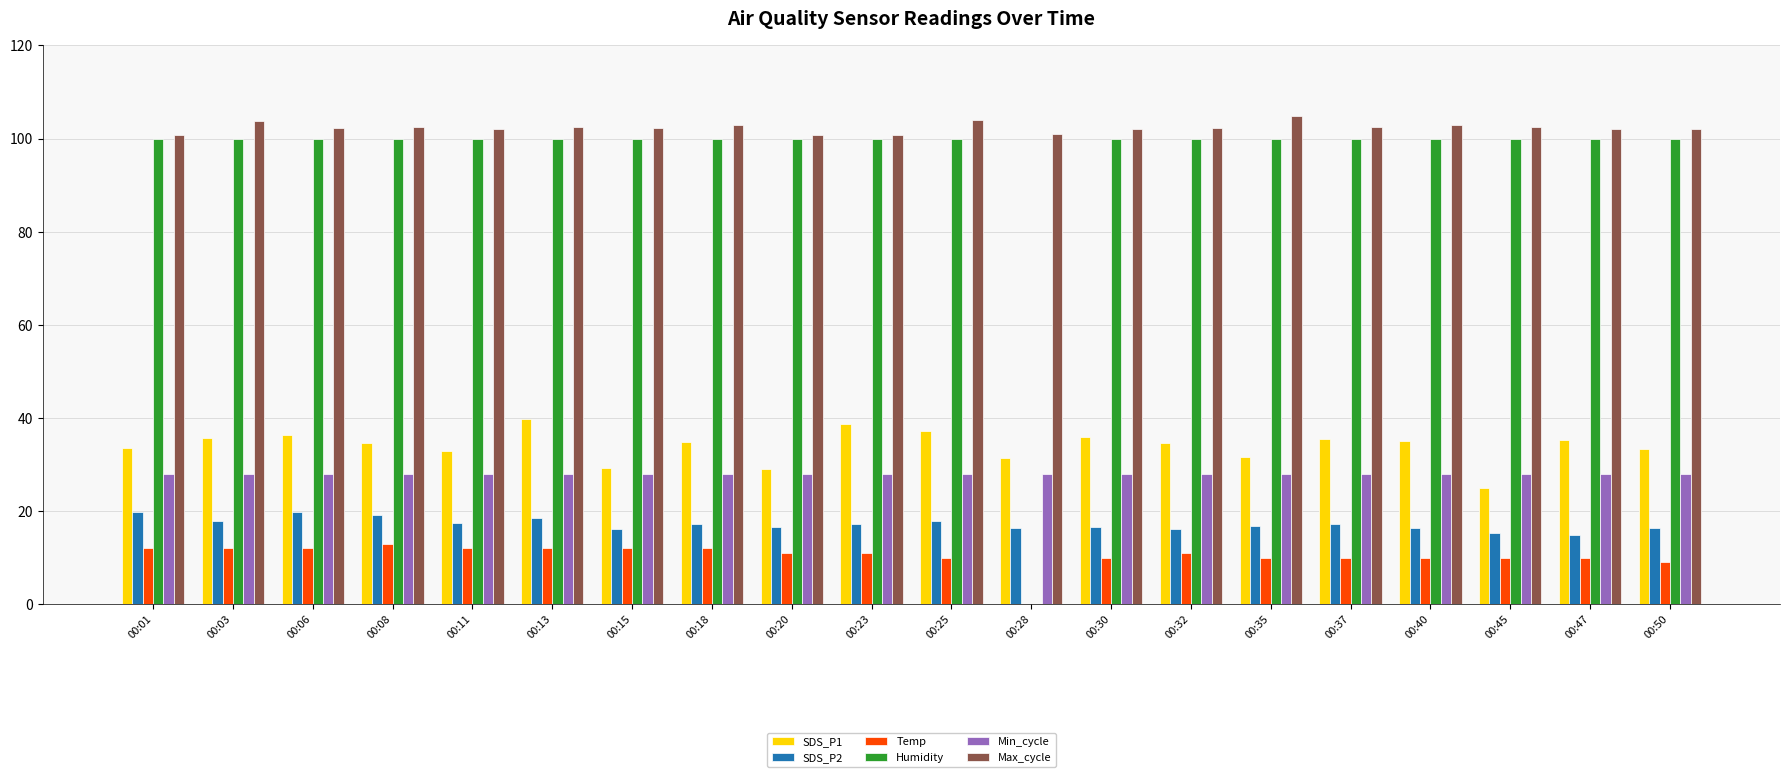

At which label does Temp first exceed 11?

00:01